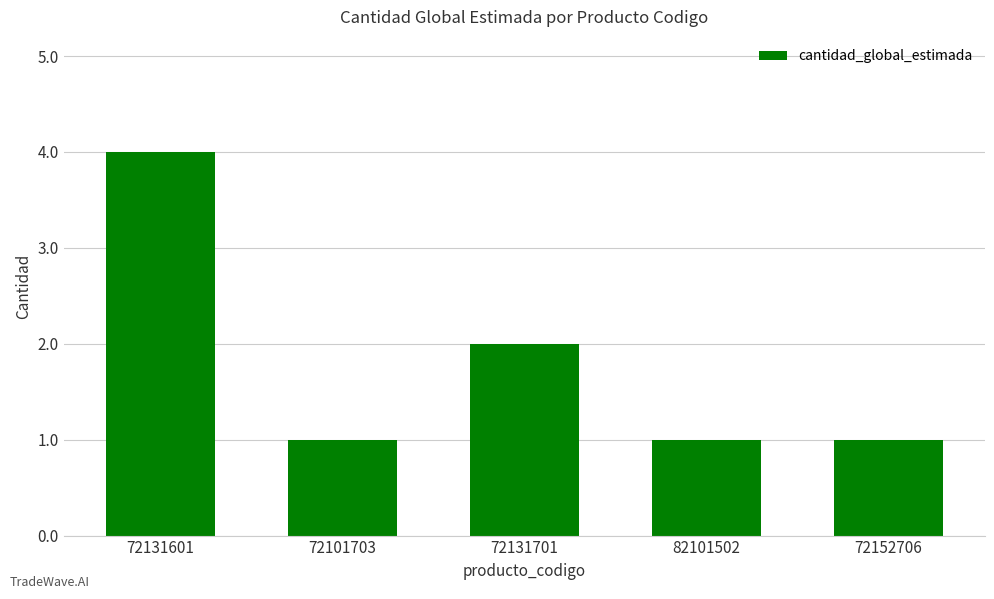

What is the label of the 5th bar from the right?

72131601